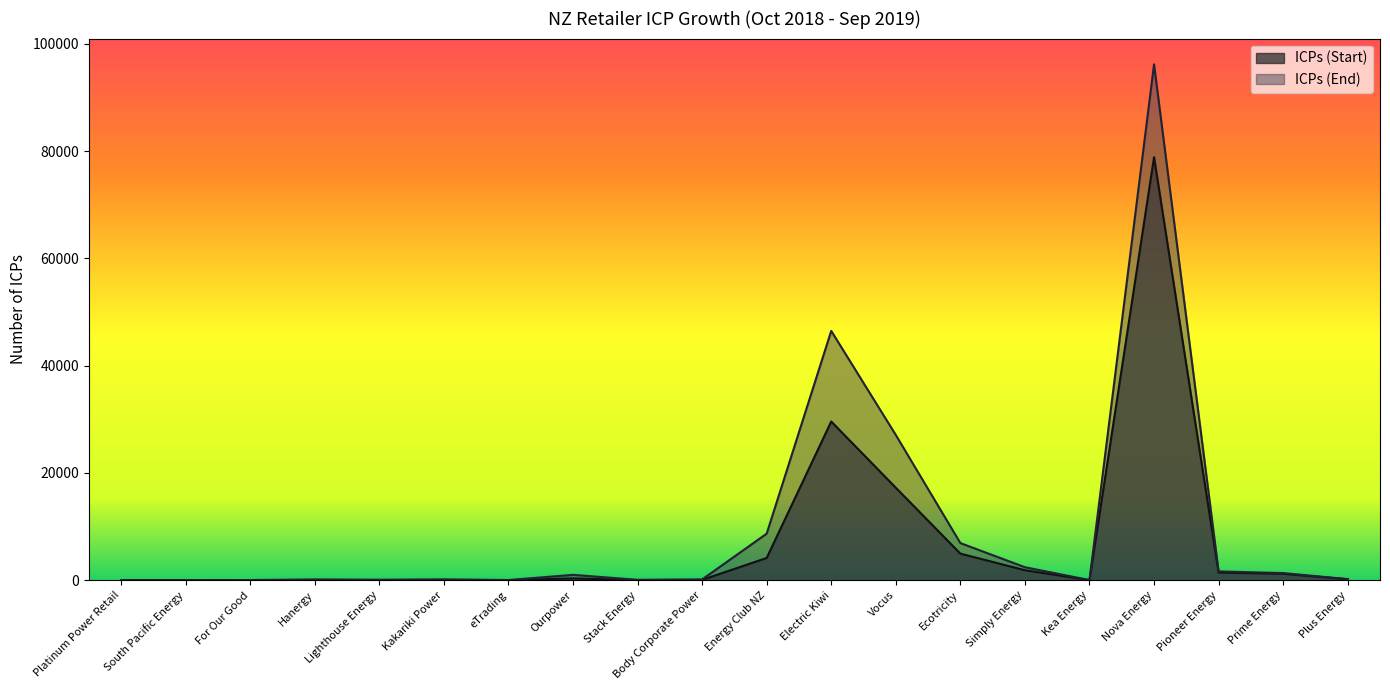

What is the approximate value of ICPs (End) at Vocus, to the nearest 10?

27080